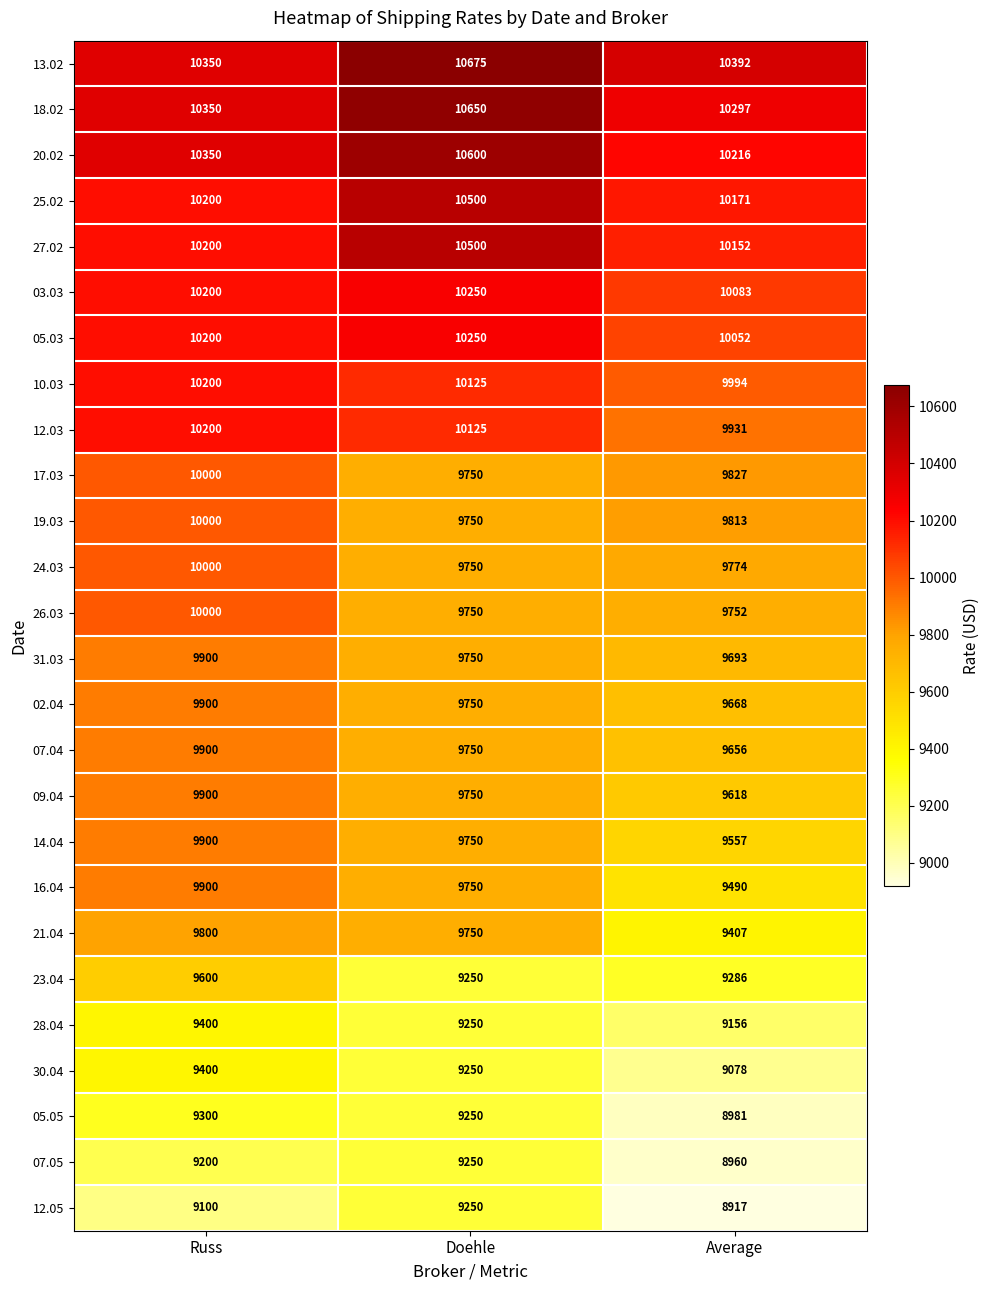

Is it true that 30.04 equals 15655 at Russ?

False